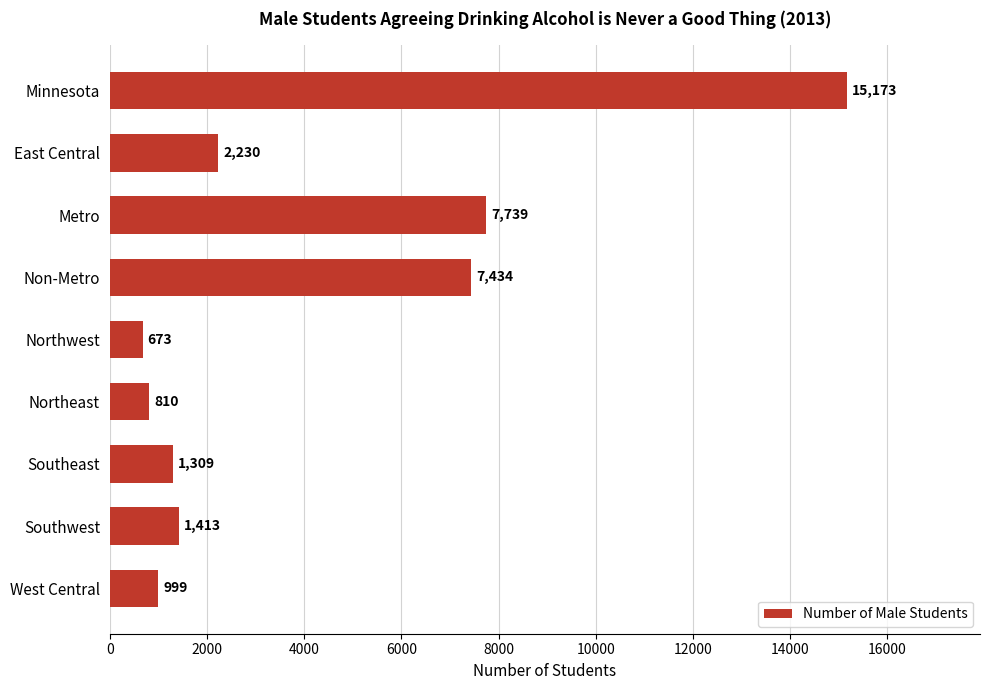

What is the difference between the maximum and minimum values?

14500